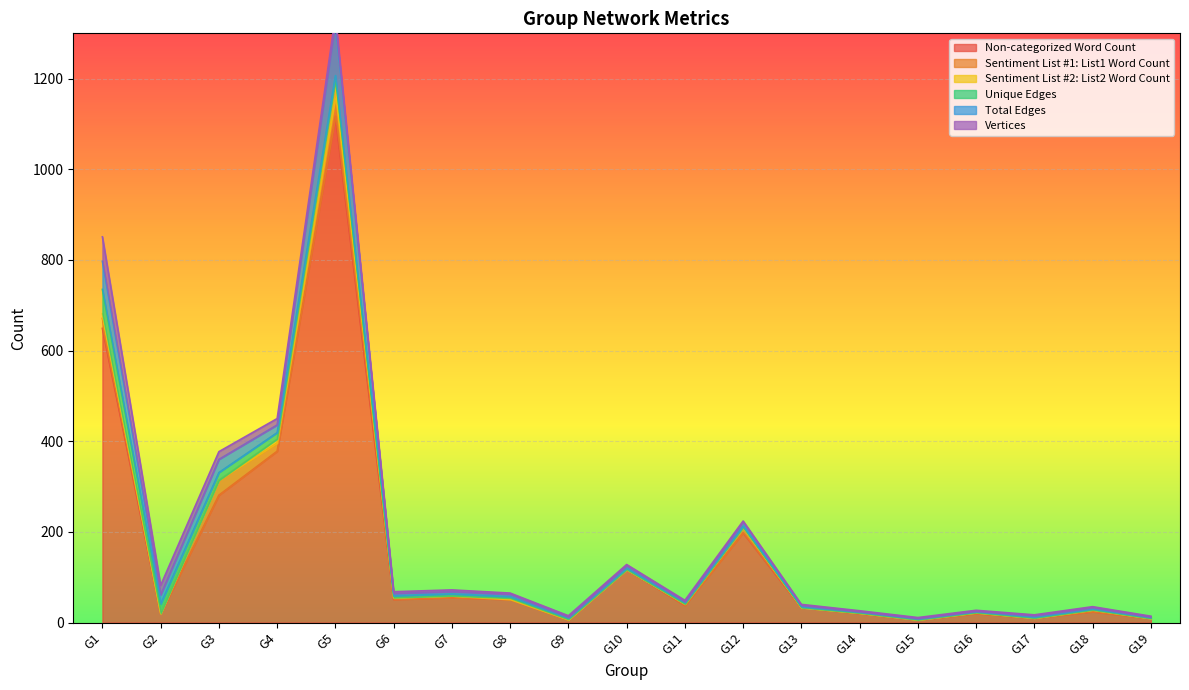

In Sentiment List #2: List2 Word Count, how many points are higher than both neighbors (excluding endpoints)?

2